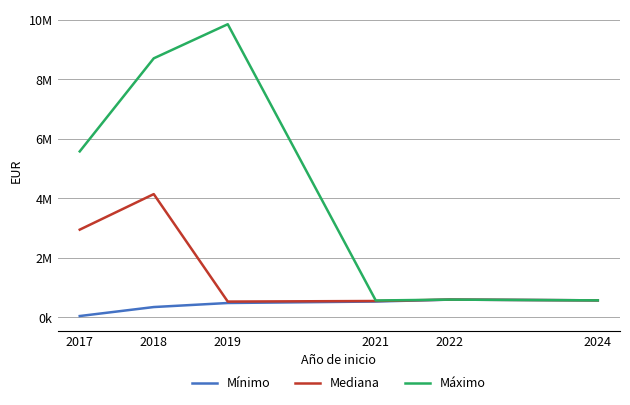

What is the total value across all series at 2021?

1641723.0